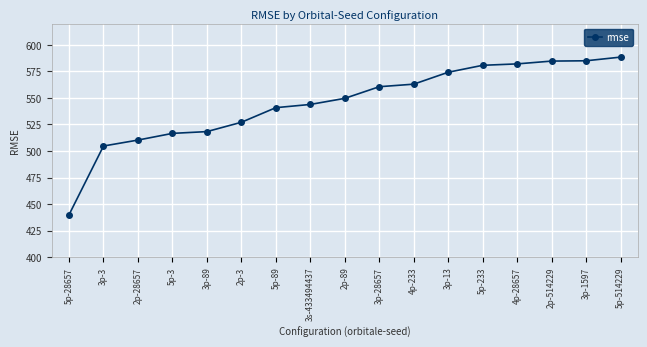

True or false: the data shows 504.7 at 3p-3.

True